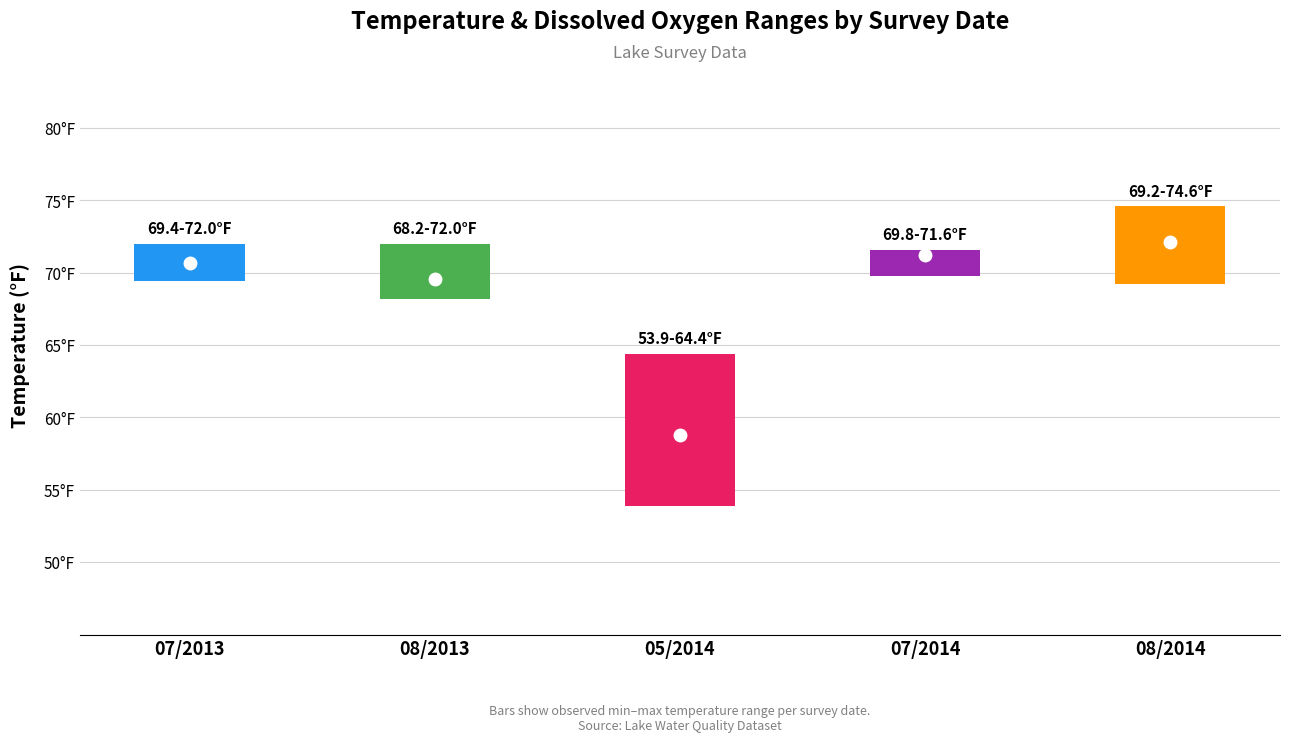

Between 08 and 07, which series saw the biggest shift?

Avg Temperature